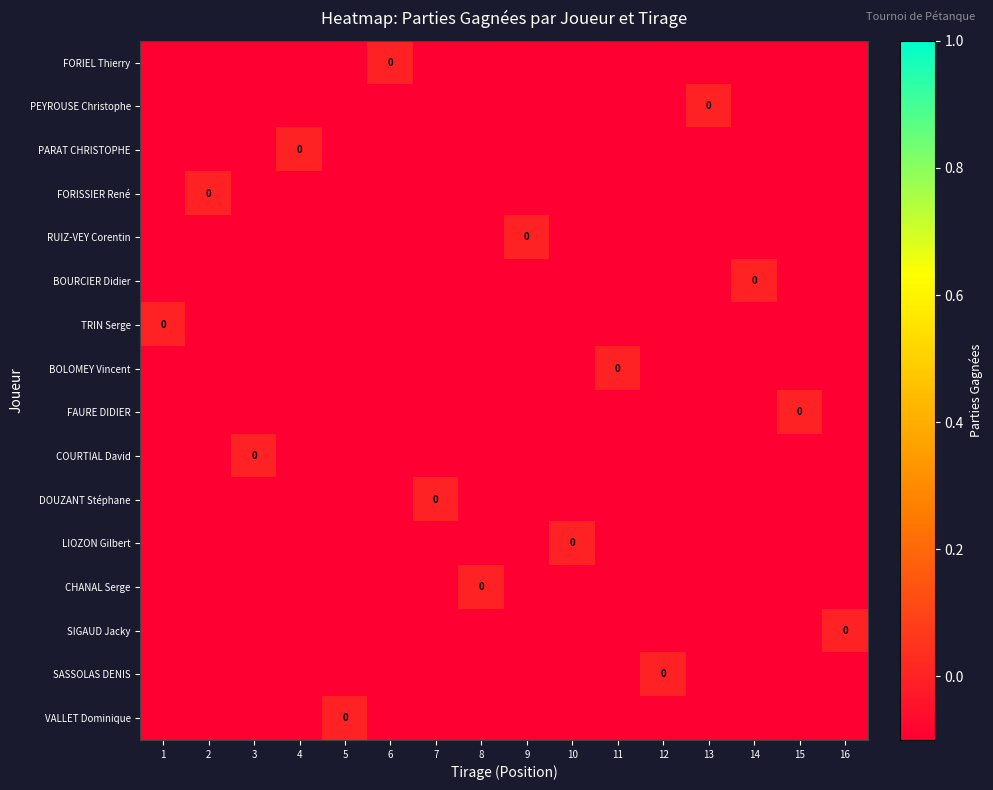

What is the total value across all series at 5?

-1.5